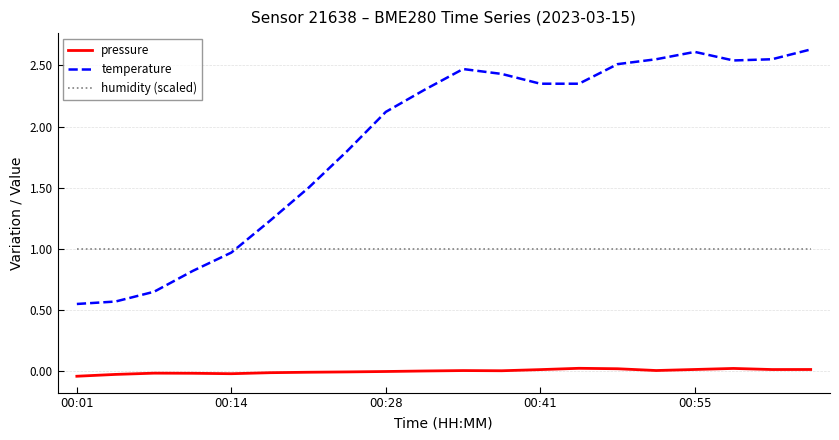

List the series in order of their overall mean, lowest first.

pressure, humidity (scaled), temperature